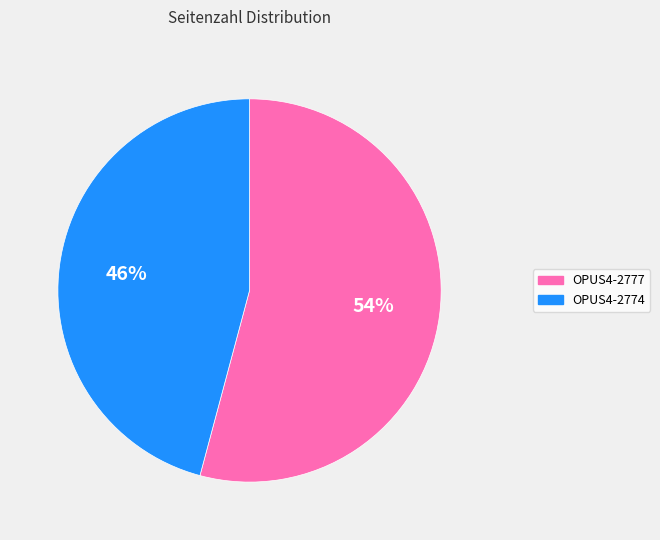

To the nearest percent, what percentage of the pie is OPUS4-2777?

54%